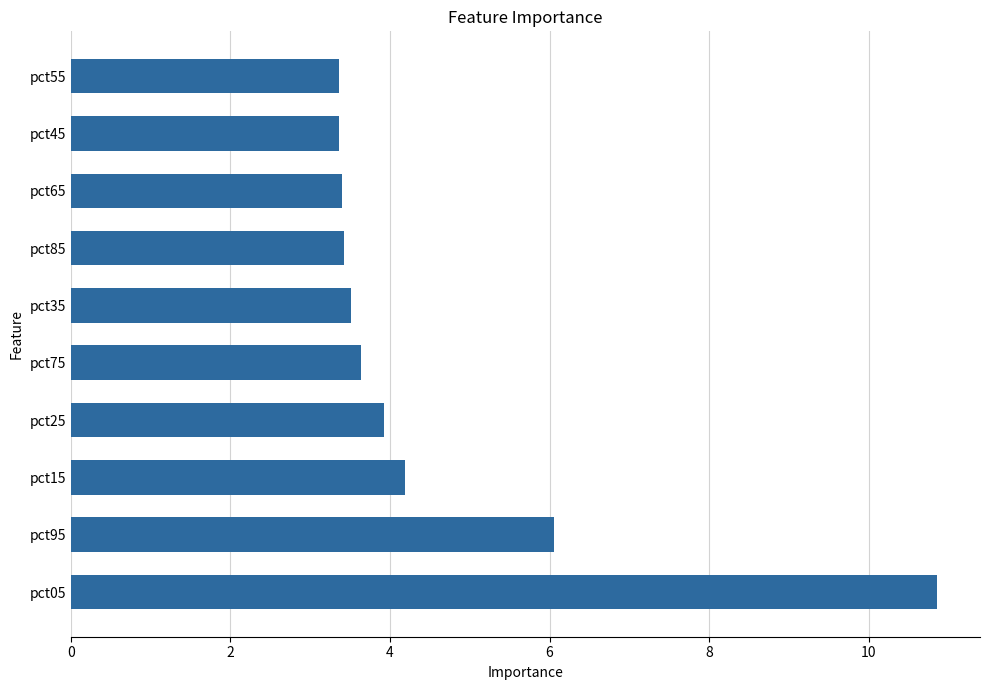

What is the change in value from pct95 to pct45?

-2.7